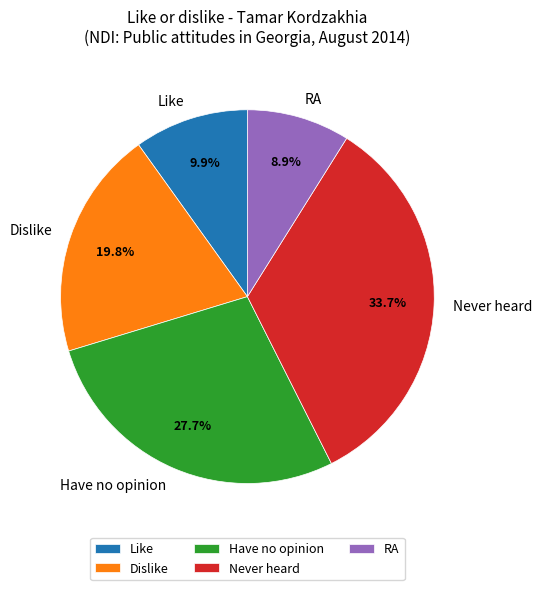

Which category has the biggest portion of the pie?

Never heard